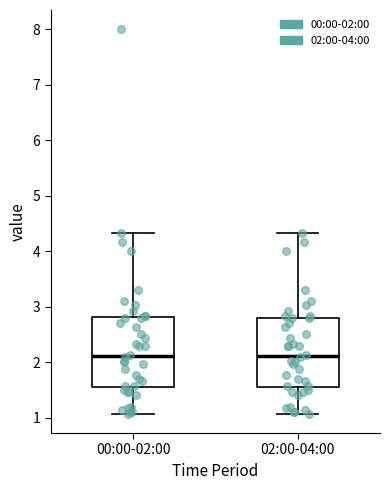

Where is the lower edge of the box for 00:00-02:00 on the y-axis? The values are not printed on the chart, so give them approximately, as read against the axis.

1.6